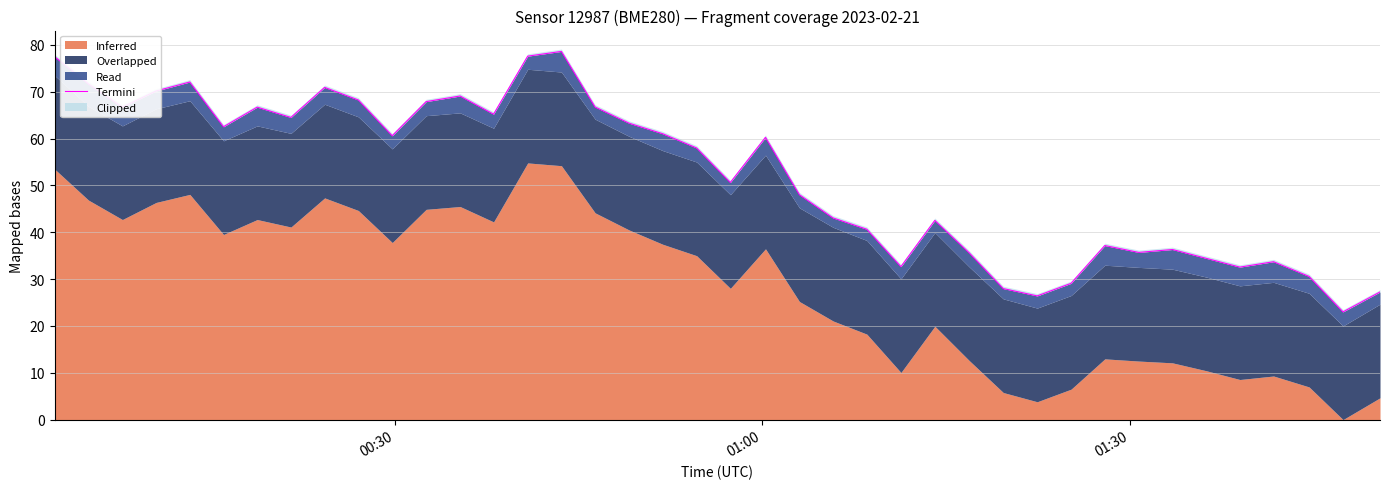

At which label does the data first exceed 60?

00:30